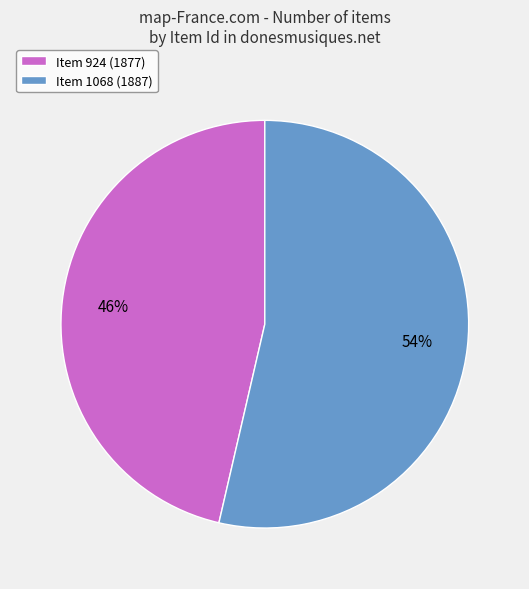

Is it true that Item 924 (1877) is 58% of the pie?

False